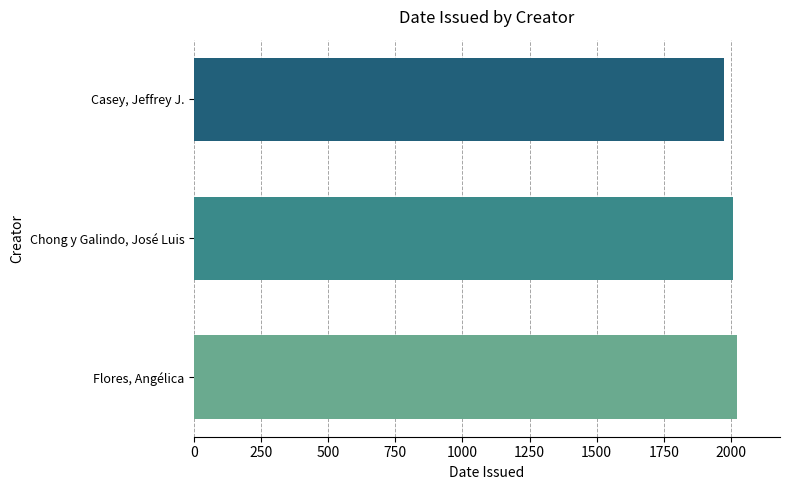

What is the difference between the maximum and minimum values?

46